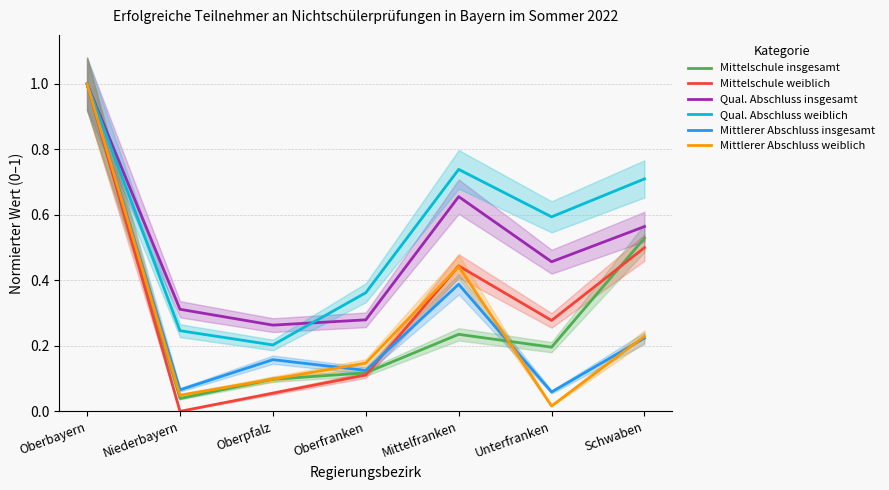

At which label is Mittlerer Abschluss weiblich closest to 0?

Unterfranken